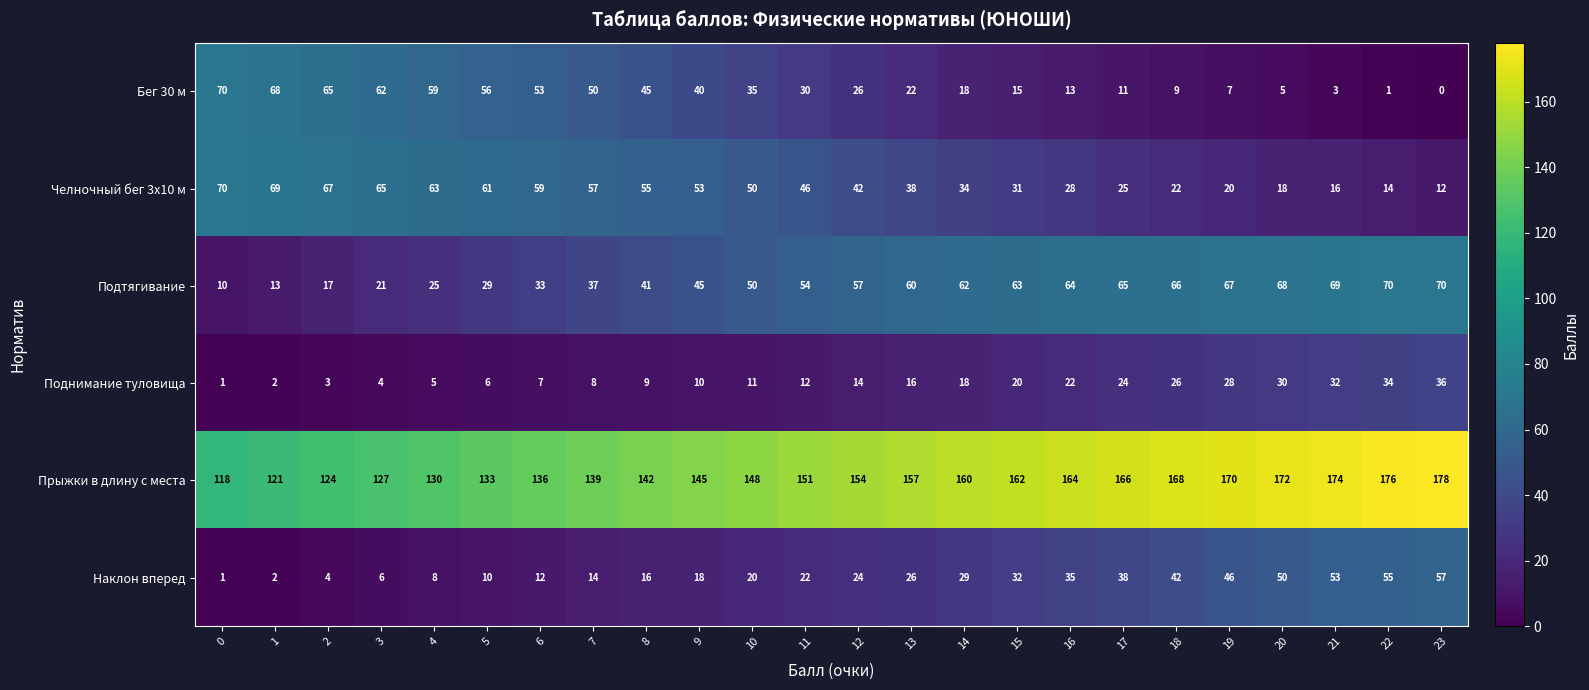

The Челночный бег 3x10 м series shows 22 at 18. True or false?

True